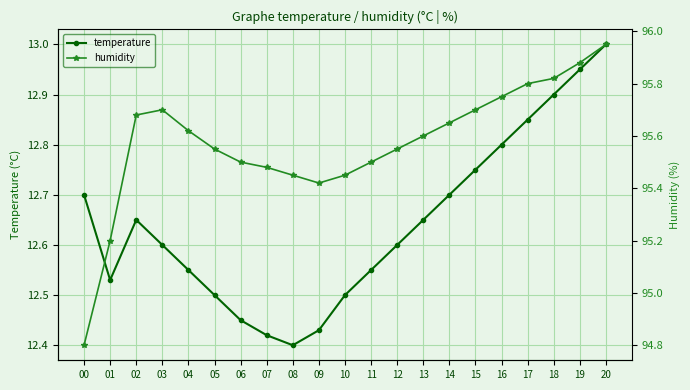

What is the value of the humidity point at the 4th from the left?

95.7